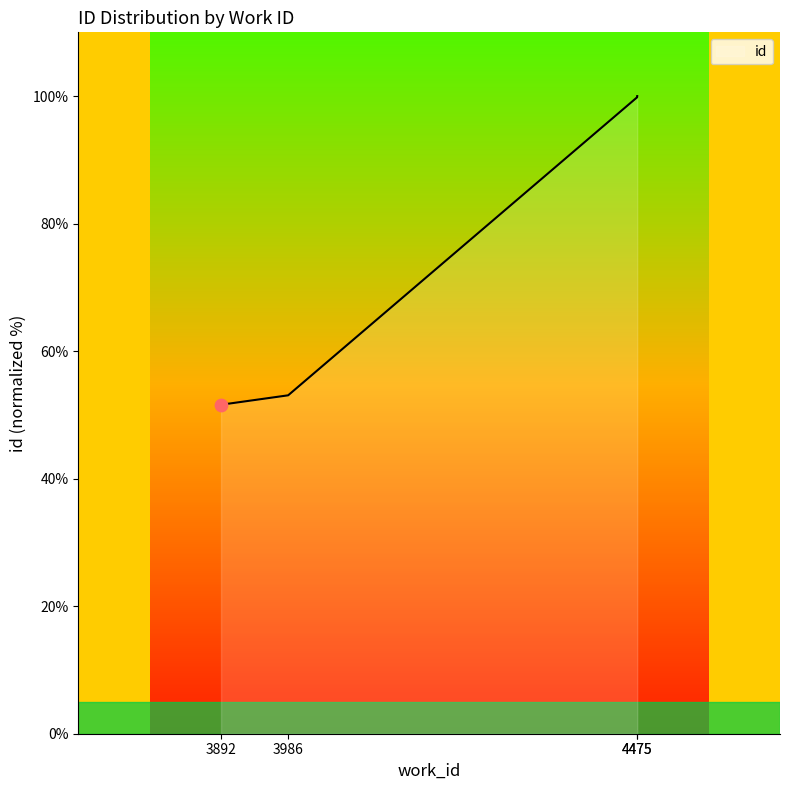

What is the ratio of the value at 4475 to the value at 3892?

1.9